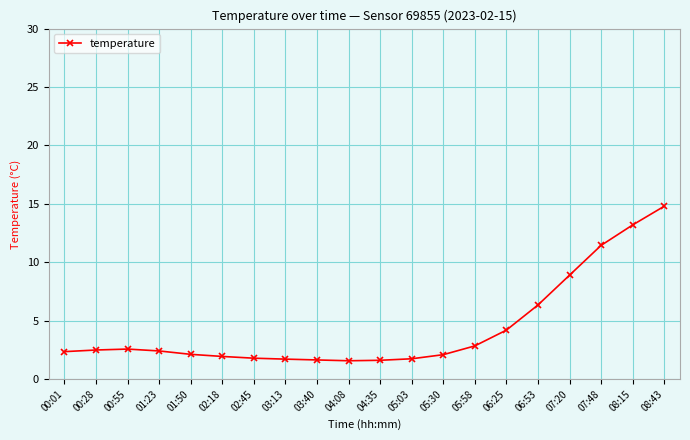

How many data points does each series have?

20